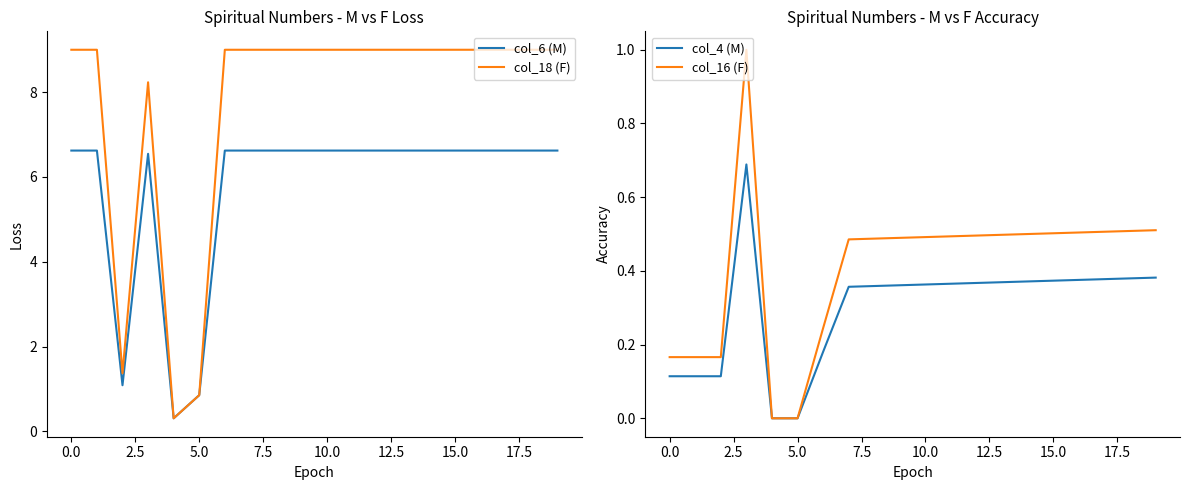

What is the highest value of the col_6 (M) series?

6.6